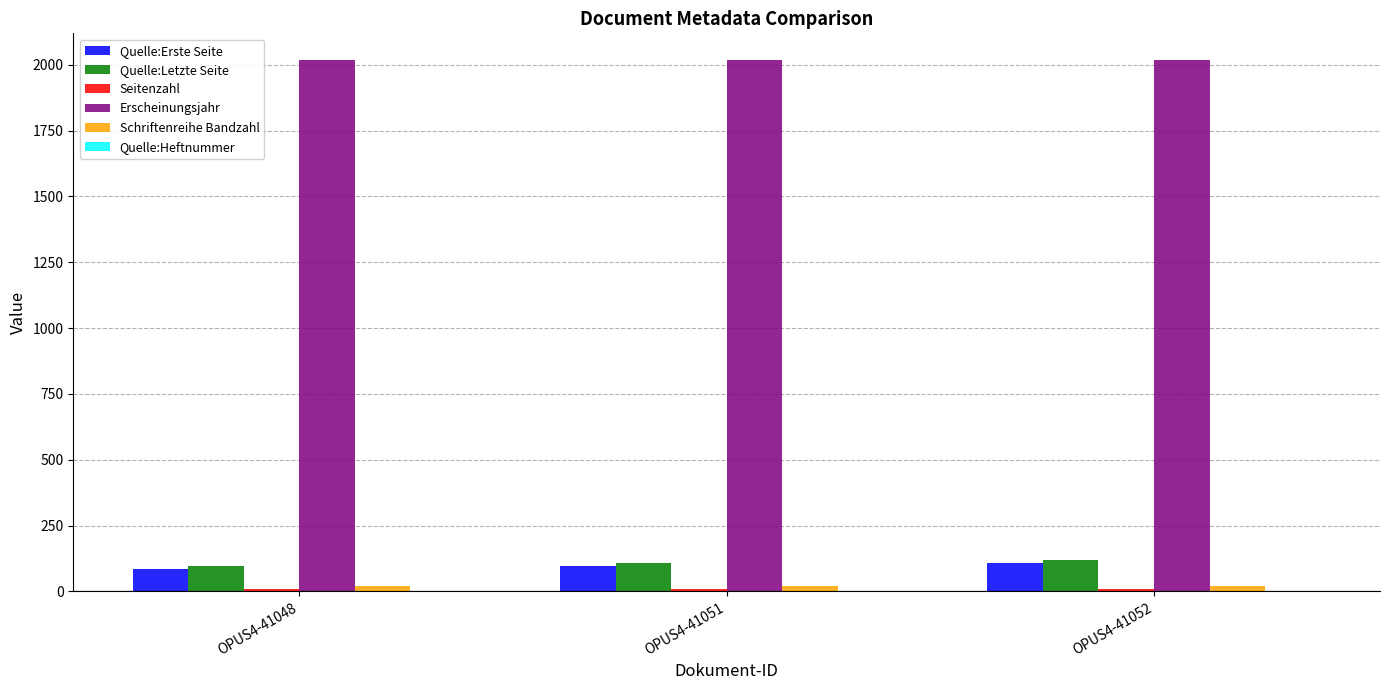

Is the value of Erscheinungsjahr at OPUS4-41052 greater than the value of Schriftenreihe Bandzahl at OPUS4-41052?

Yes